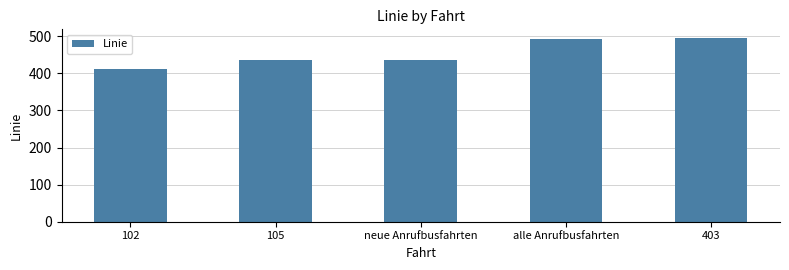

What is the smallest value displayed?

412